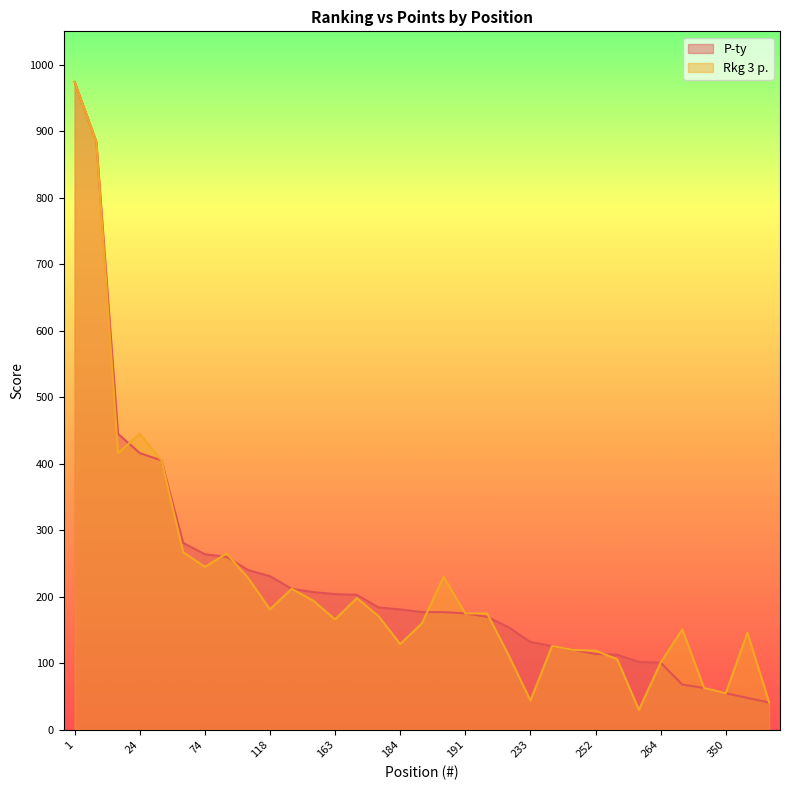

Count the number of data series in this chart.

2